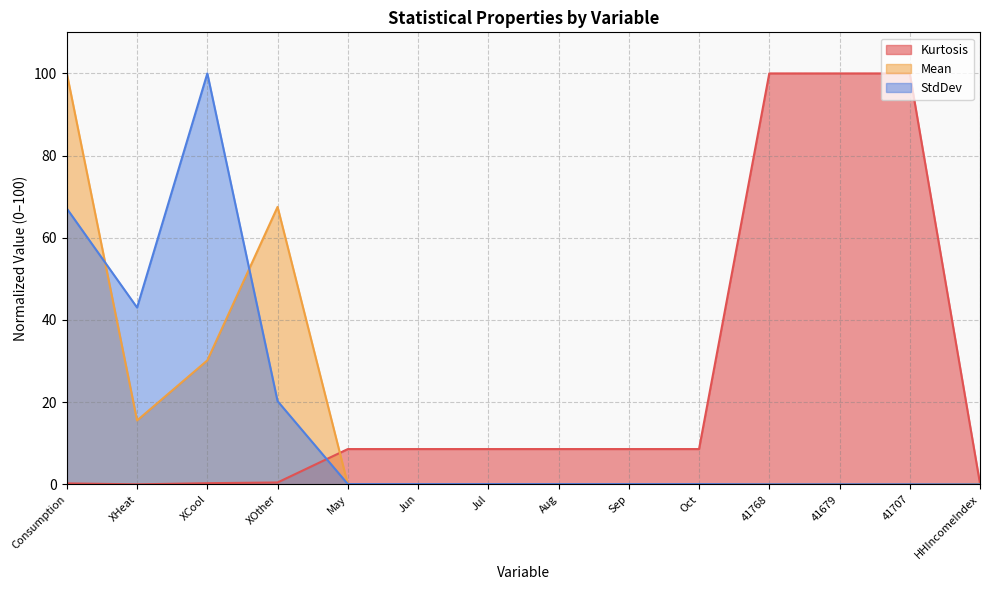

How many intersections are there between Kurtosis and StdDev?

1